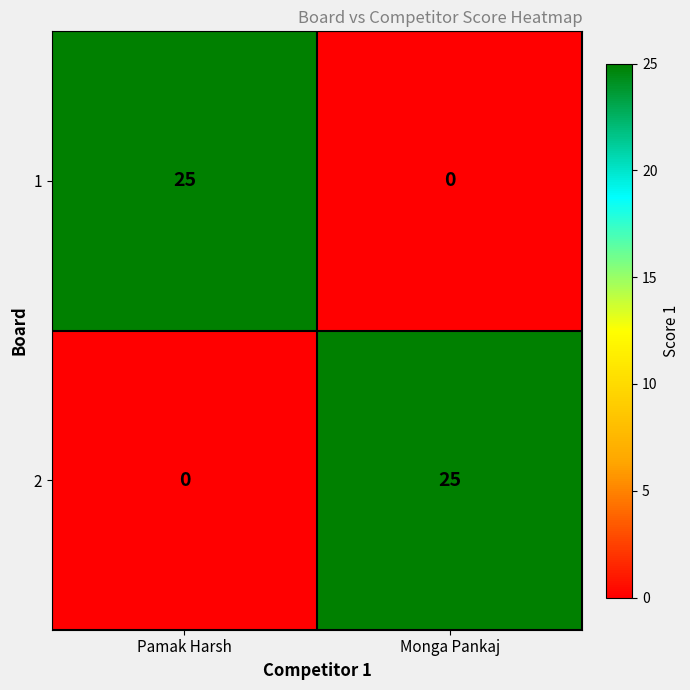

How many distinct data groups are displayed?

2